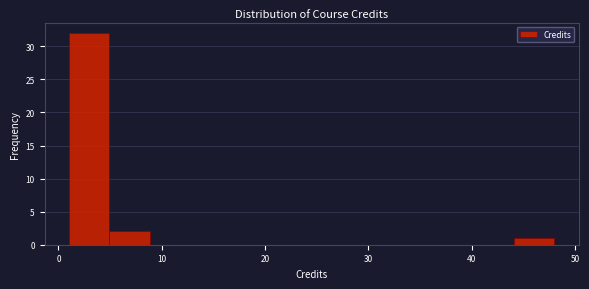

Around what value on the x-axis is the tallest bar? Give the approximate position of its centre, as read against the axis.

3